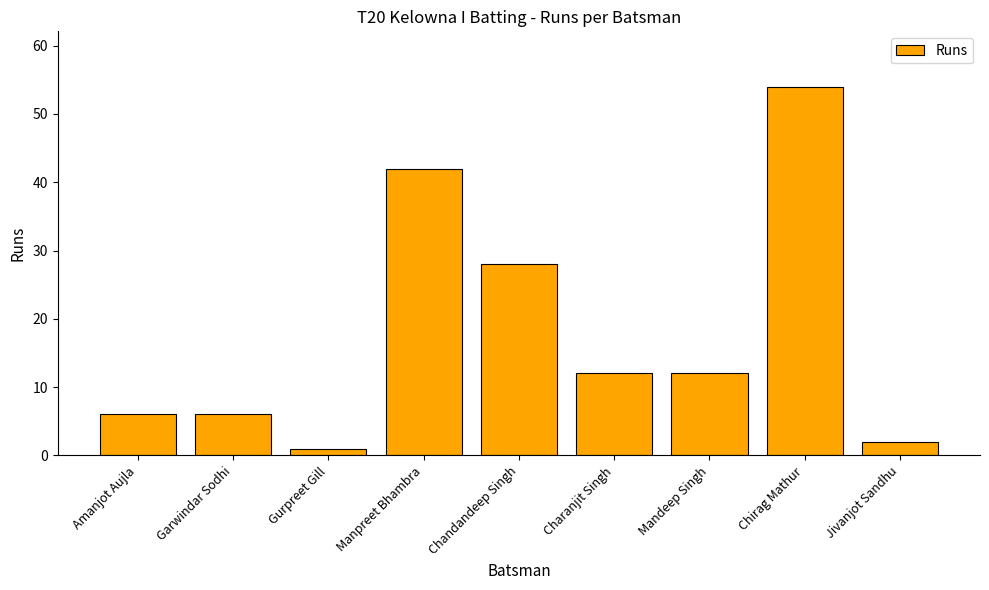

True or false: the data shows 2 at Jivanjot Sandhu.

True